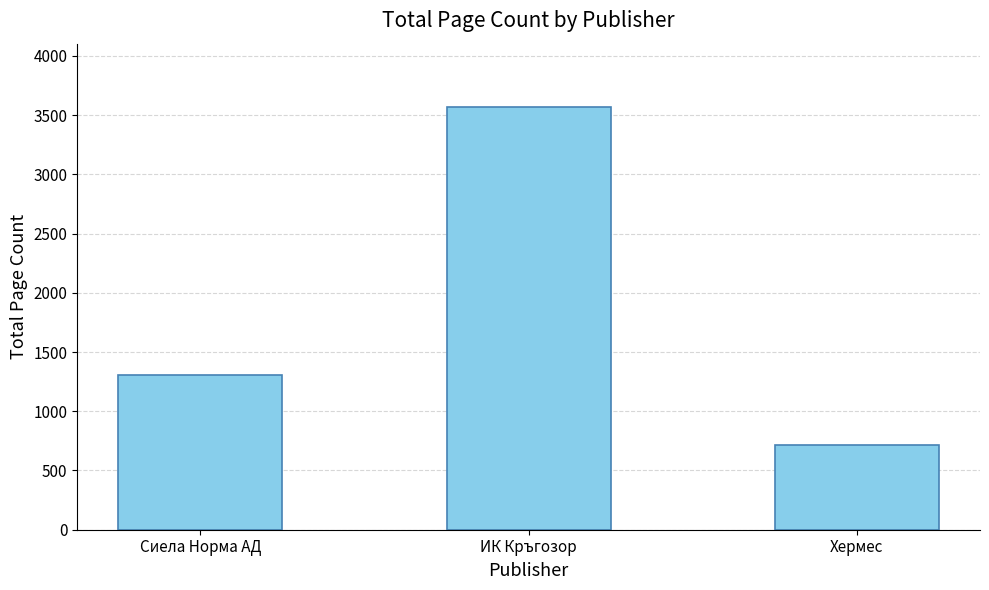

Where is the data nearest to the value 2140?

Сиела Норма АД